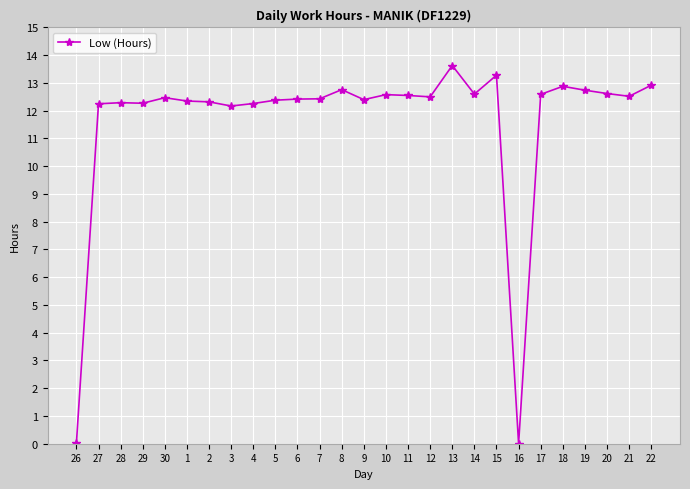

What position from the right is 3?

20